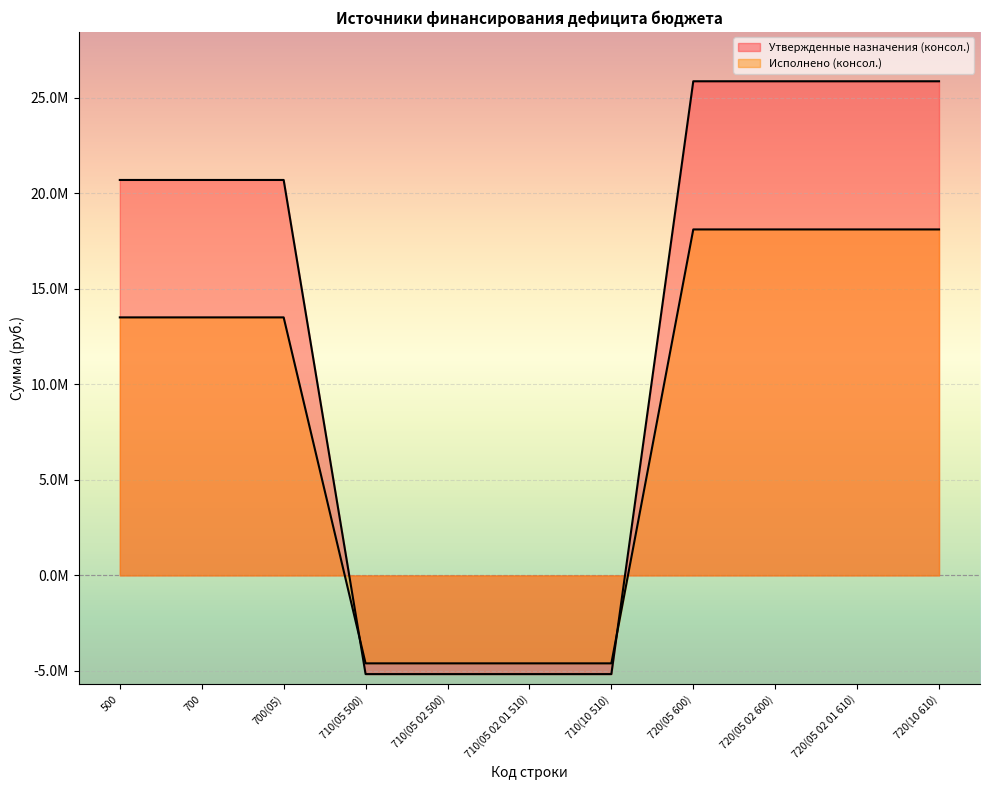

Reading left to right, extract all data points from this chart.

Утвержденные назначения (консол.): 20699462.1	20699462.1	20699462.1	-5166500.0	-5166500.0	-5166500.0	-5166500.0	25865962.1	25865962.1	25865962.1	25865962.1
Исполнено (консол.): 13505962.6	13505962.6	13505962.6	-4604078.4	-4604078.4	-4604078.4	-4604078.4	18110041.0	18110041.0	18110041.0	18110041.0